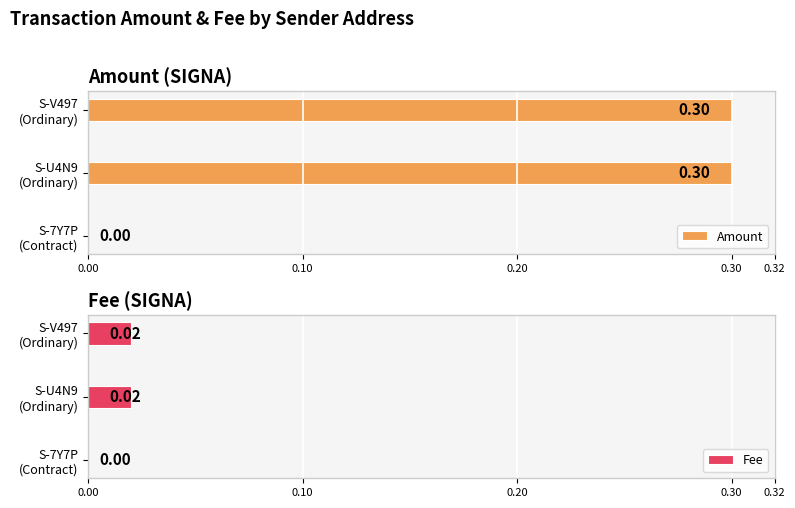

What is the maximum value shown in the chart?

0.3